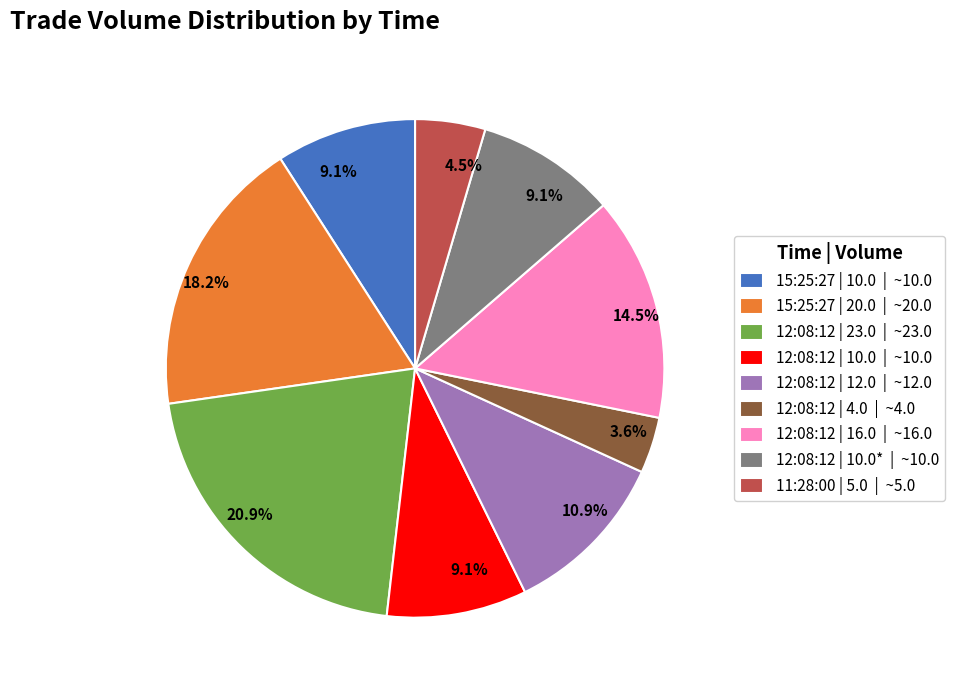

Is there any slice that represents more than half of the pie?

No